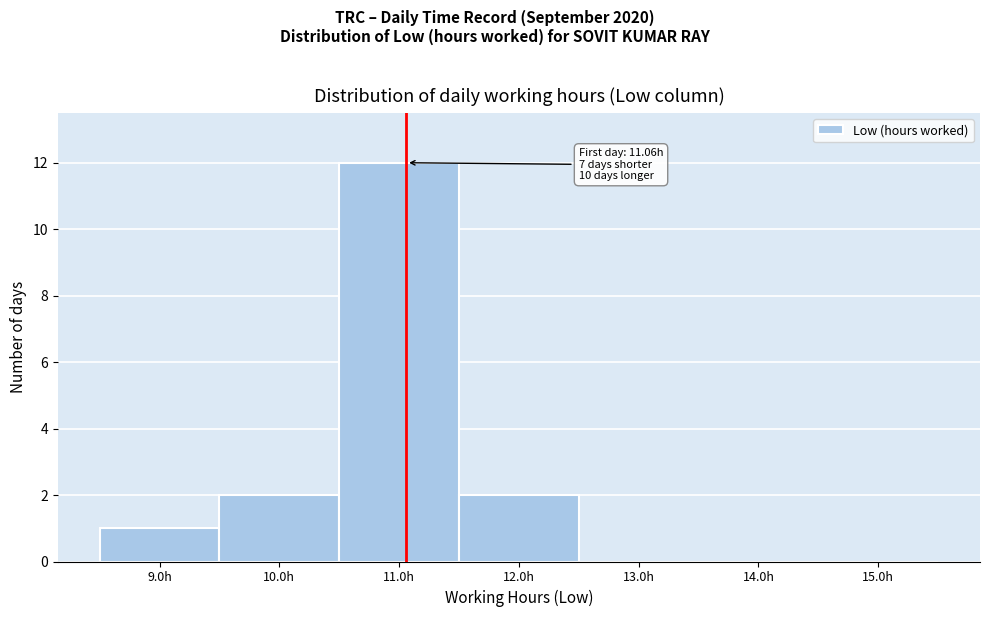

Which range on the x-axis has the tallest bar?

10.5 to 11.5